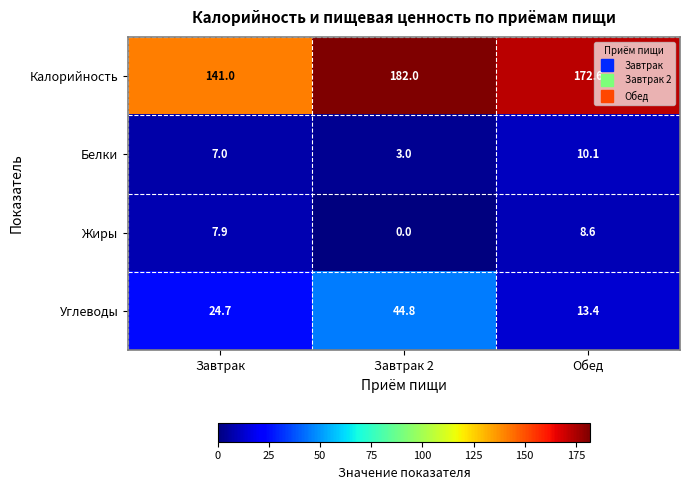

Which series has the largest range (max minus min)?

Калорийность